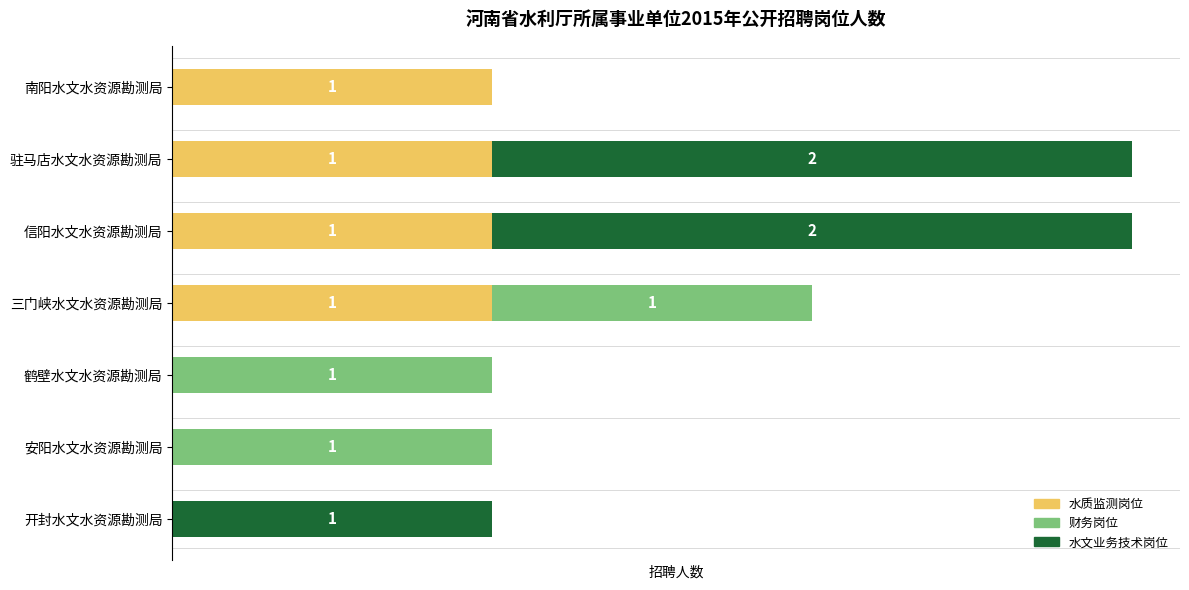

What are all the series names shown in the legend?

水质监测岗位, 财务岗位, 水文业务技术岗位